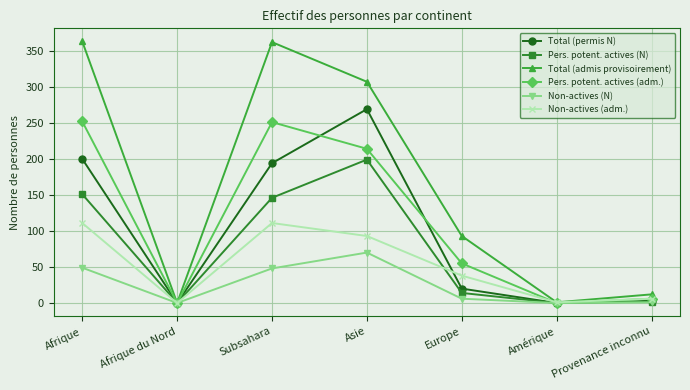

What is the difference between the highest and lowest values at Amérique?

1